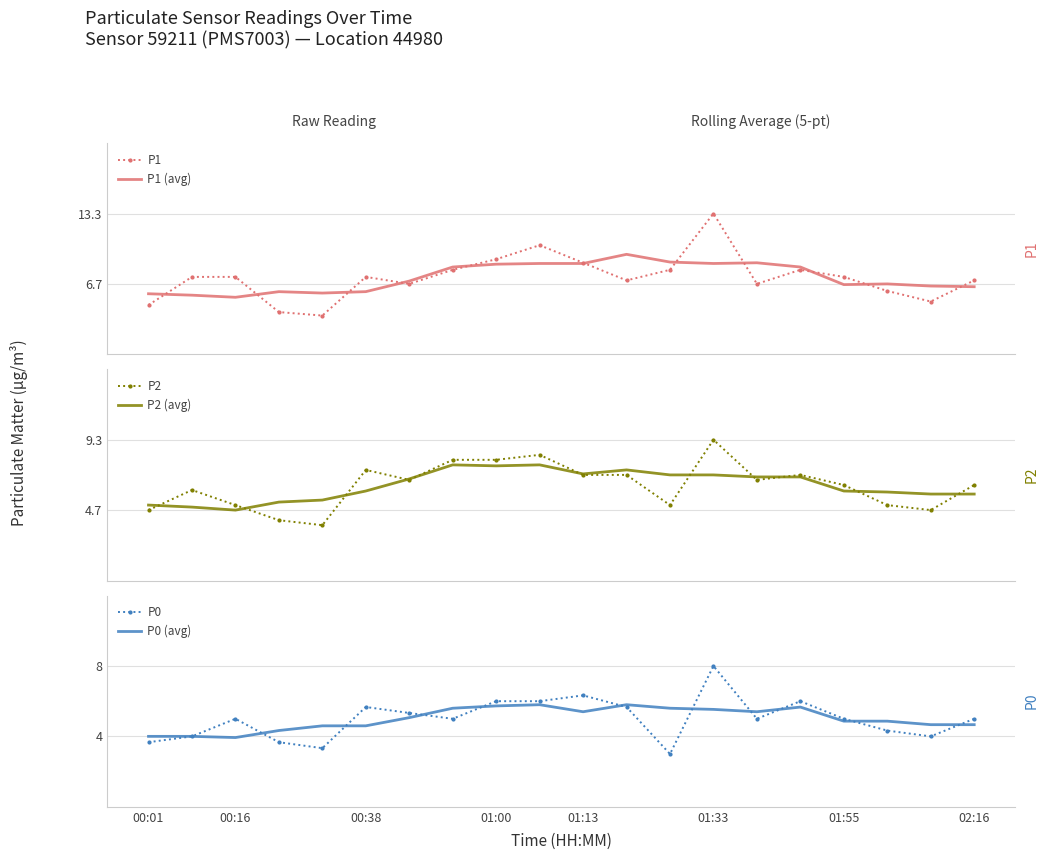

What are all the series names shown in the legend?

P1, P1 (avg), P2, P2 (avg), P0, P0 (avg)